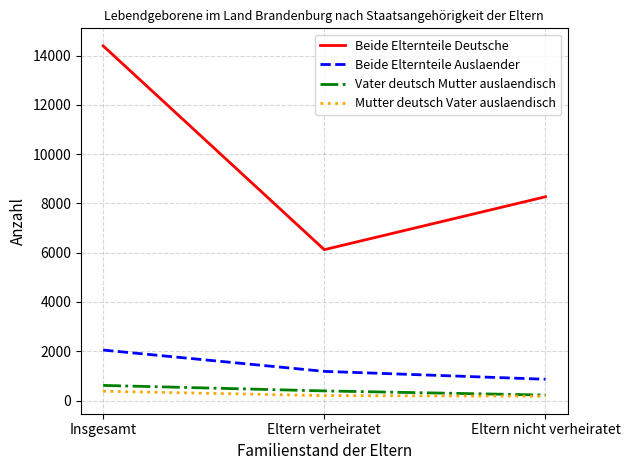

What is the difference between the maximum and second lowest values in the Mutter deutsch Vater auslaendisch series?

177